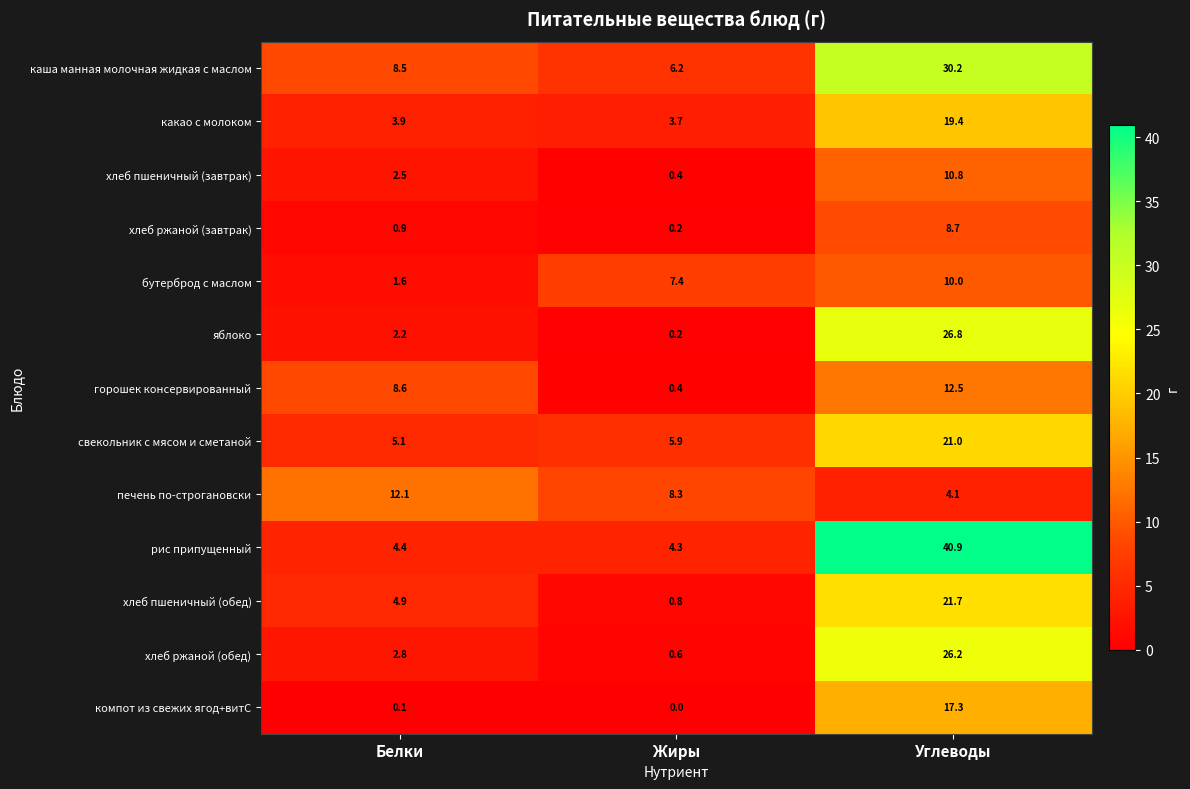

Where does the бутерброд с маслом series first go above 7?

Жиры